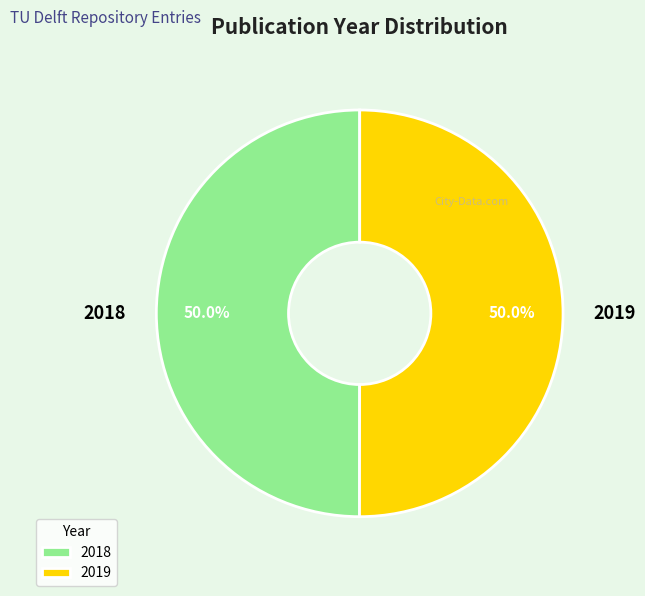

What percentage is NOT represented by 2019?

50.0%